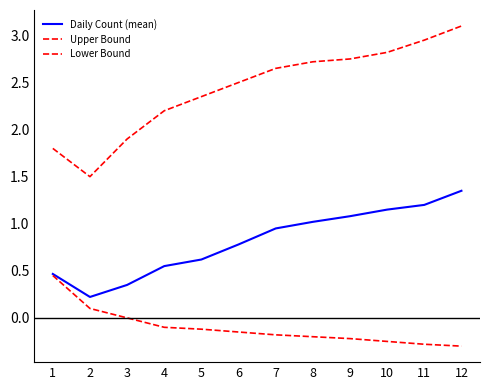

Is it true that Daily Count (mean) equals 0.3 at 4?

False